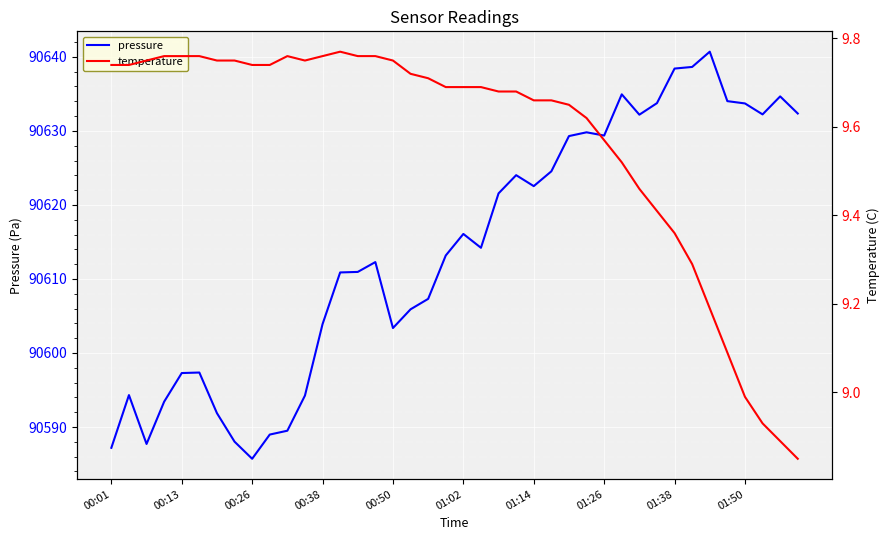

Reading left to right, transcribe all the data shown in this chart.

pressure: 90587.2	90594.3	90587.7	90593.4	90597.3	90597.4	90591.9	90588.0	90585.7	90589.0	90589.5	90594.2	90603.9	90610.9	90610.9	90612.3	90603.4	90605.9	90607.3	90613.2	90616.1	90614.2	90621.6	90624.0	90622.5	90624.5	90629.3	90629.8	90629.4	90634.9	90632.2	90633.8	90638.4	90638.6	90640.7	90634.0	90633.7	90632.2	90634.7	90632.4
temperature: 9.7	9.7	9.8	9.8	9.8	9.8	9.8	9.8	9.7	9.7	9.8	9.8	9.8	9.8	9.8	9.8	9.8	9.7	9.7	9.7	9.7	9.7	9.7	9.7	9.7	9.7	9.7	9.6	9.6	9.5	9.5	9.4	9.4	9.3	9.2	9.1	9.0	8.9	8.9	8.8